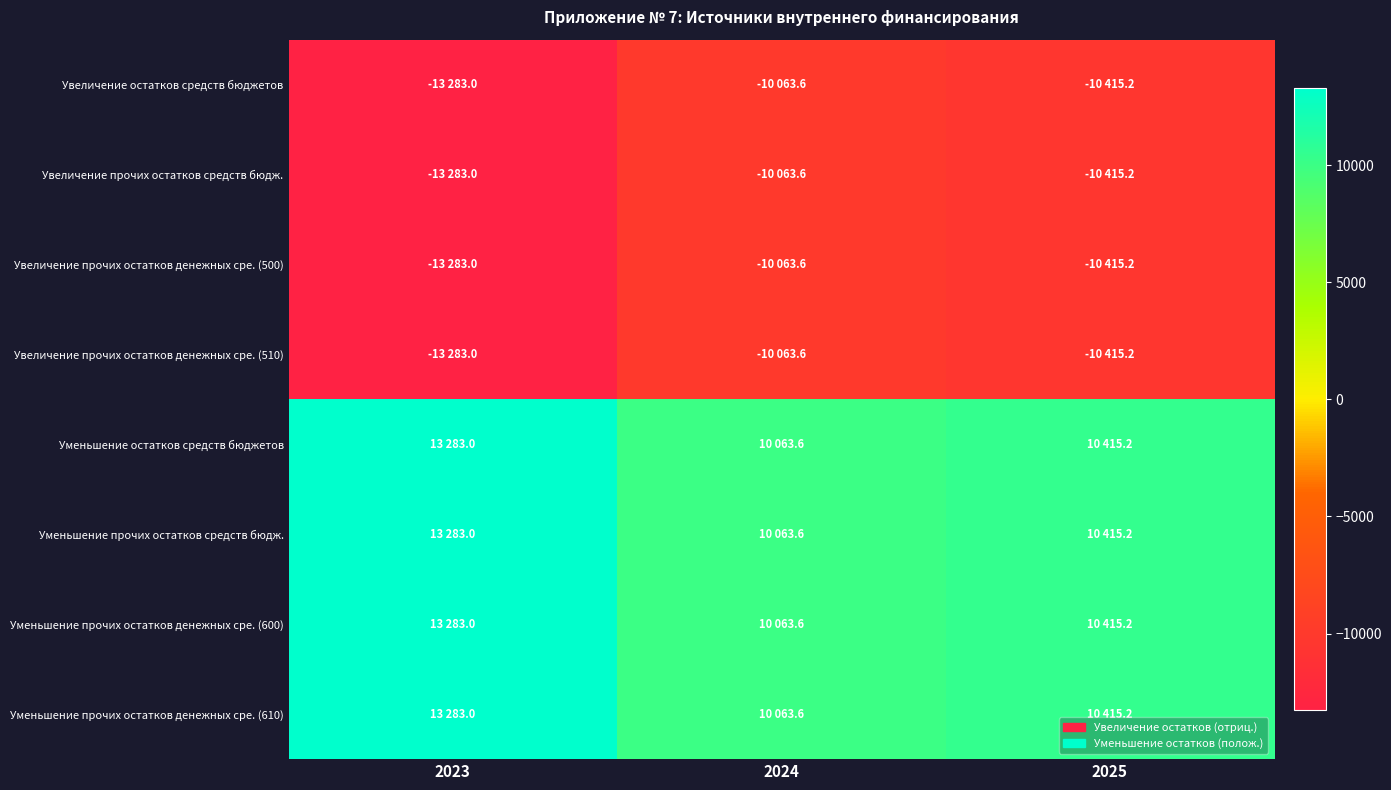

At 2024, list the series in order from smallest to largest.

Увеличение остатков средств бюджетов, Увеличение прочих остатков средств бюдж., Увеличение прочих остатков денежных сре. (500), Увеличение прочих остатков денежных сре. (510), Уменьшение остатков средств бюджетов, Уменьшение прочих остатков средств бюдж., Уменьшение прочих остатков денежных сре. (600), Уменьшение прочих остатков денежных сре. (610)